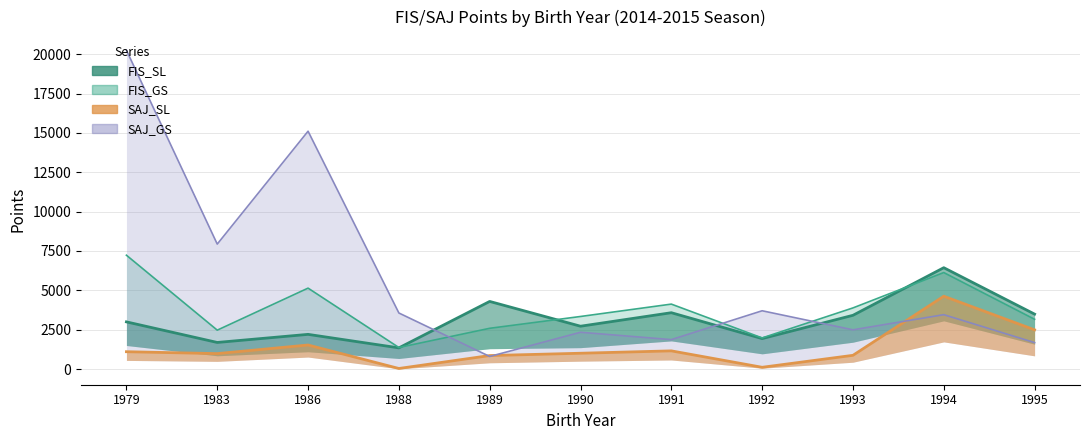

What is the difference between the highest and lowest values at 1989?

3495